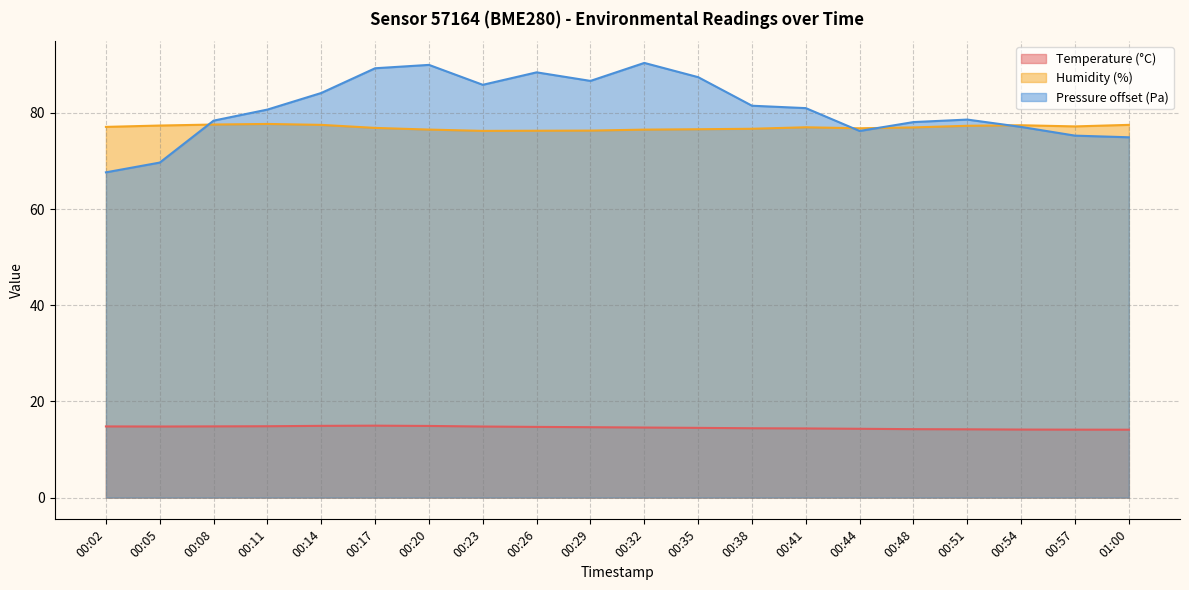

Reading right to left, extract all data points from this chart.

temperature: 01:00=14.1	00:57=14.1	00:54=14.2	00:51=14.2	00:48=14.2	00:44=14.3	00:41=14.4	00:38=14.4	00:35=14.5	00:32=14.6	00:29=14.6	00:26=14.7	00:23=14.8	00:20=14.9	00:17=15.0	00:14=14.9	00:11=14.8	00:08=14.8	00:05=14.8	00:02=14.8
humidity: 01:00=77.5	00:57=77.2	00:54=77.4	00:51=77.3	00:48=77.0	00:44=76.8	00:41=77.0	00:38=76.7	00:35=76.6	00:32=76.5	00:29=76.3	00:26=76.3	00:23=76.2	00:20=76.5	00:17=76.9	00:14=77.5	00:11=77.7	00:08=77.6	00:05=77.4	00:02=77.1
pressure_norm: 01:00=74.9	00:57=75.3	00:54=77.1	00:51=78.6	00:48=78.1	00:44=76.2	00:41=81.0	00:38=81.5	00:35=87.4	00:32=90.4	00:29=86.6	00:26=88.4	00:23=85.8	00:20=90.0	00:17=89.3	00:14=84.1	00:11=80.7	00:08=78.4	00:05=69.7	00:02=67.6